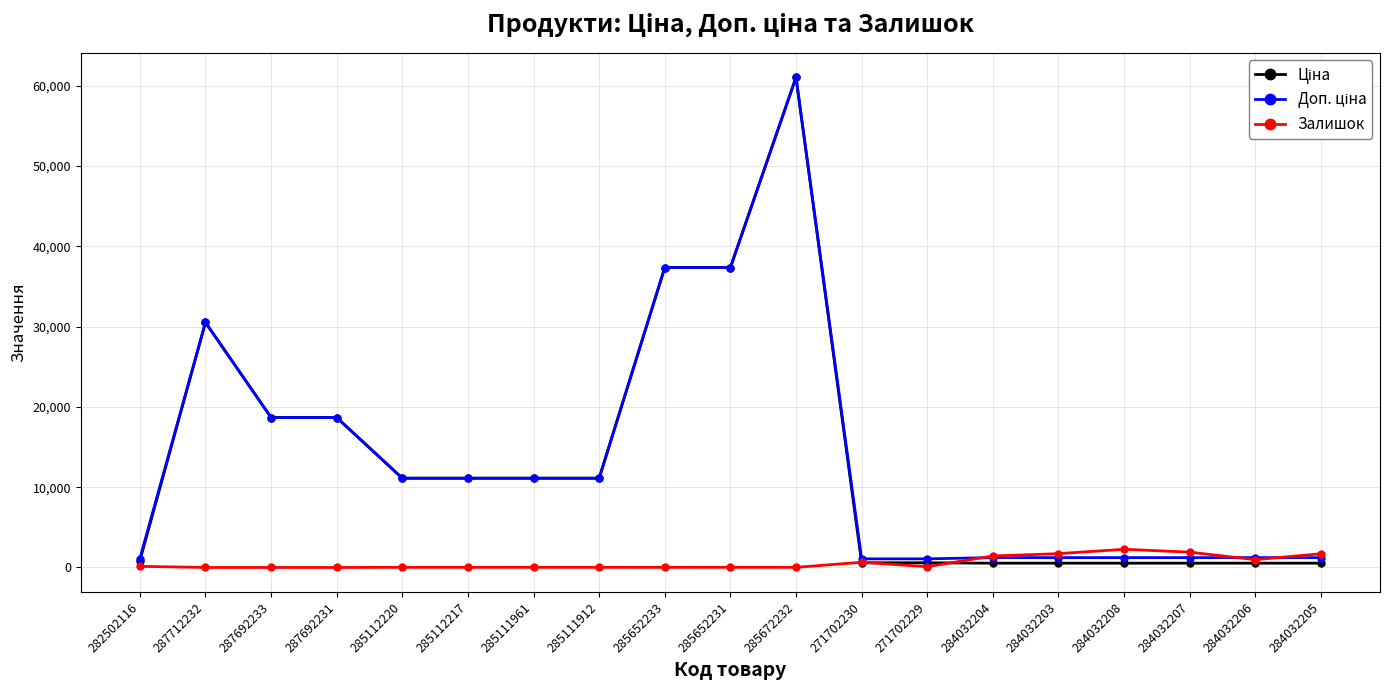

At which category is the sum across all series the highest?

285672232